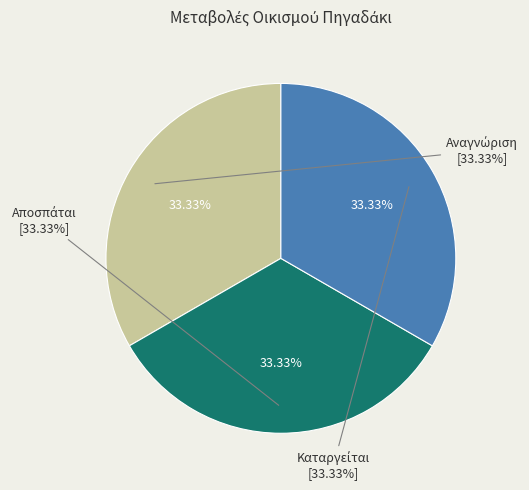

What percentage is the Ο οικισμός καταργείται slice, to the nearest percent?

33%